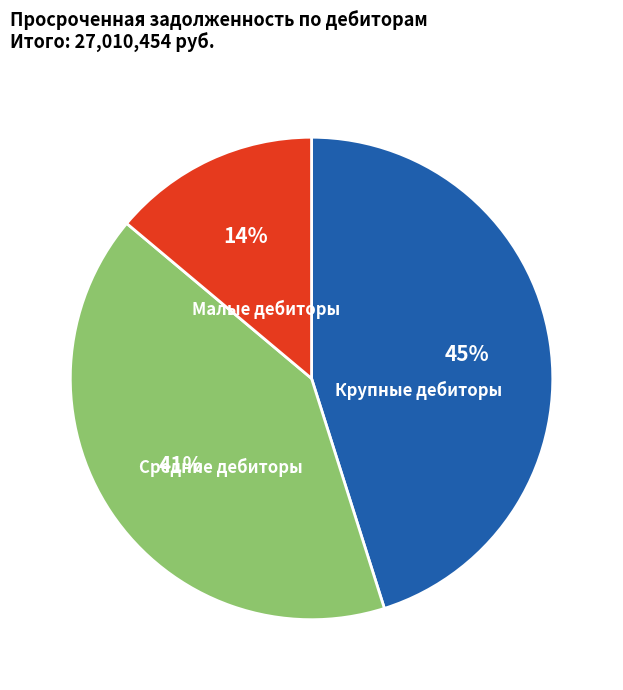

Is the sum of Малые дебиторы and Крупные дебиторы greater than half?

Yes